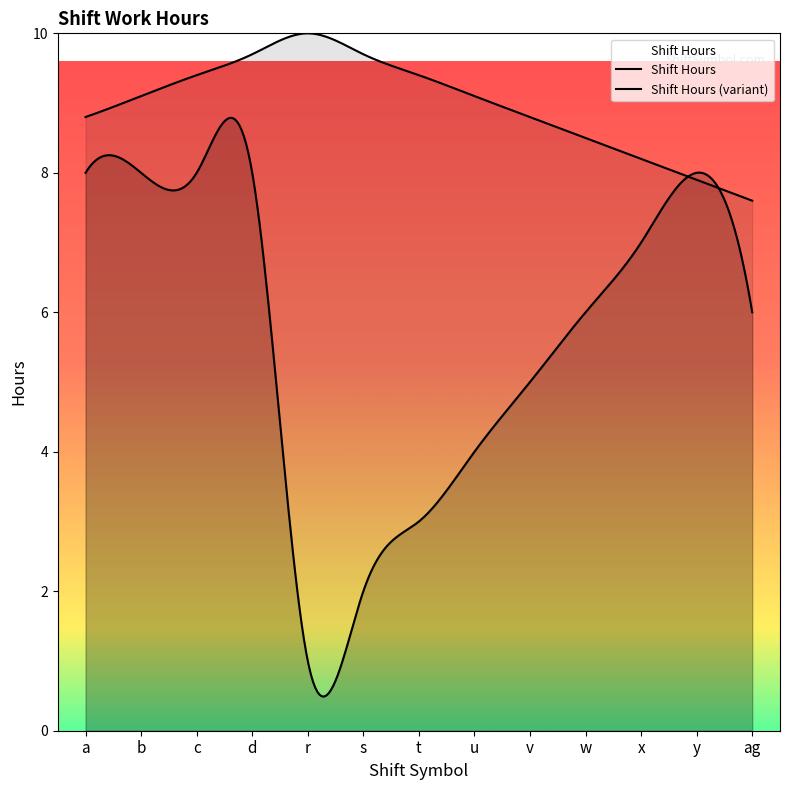

Reading left to right, transcribe all the data shown in this chart.

a=8	b=8	c=8	d=8	r=1	s=2	t=3	u=4	v=5	w=6	x=7	y=8	ag=6